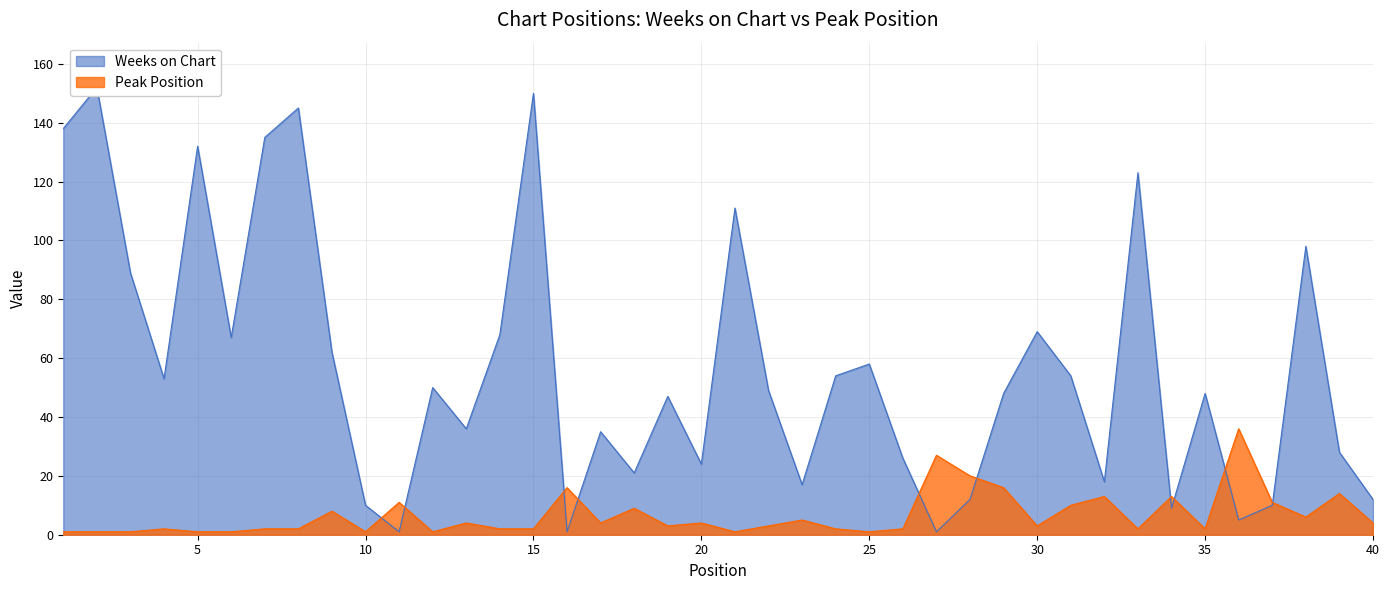

Where does the Weeks on Chart series first go above 49?

1